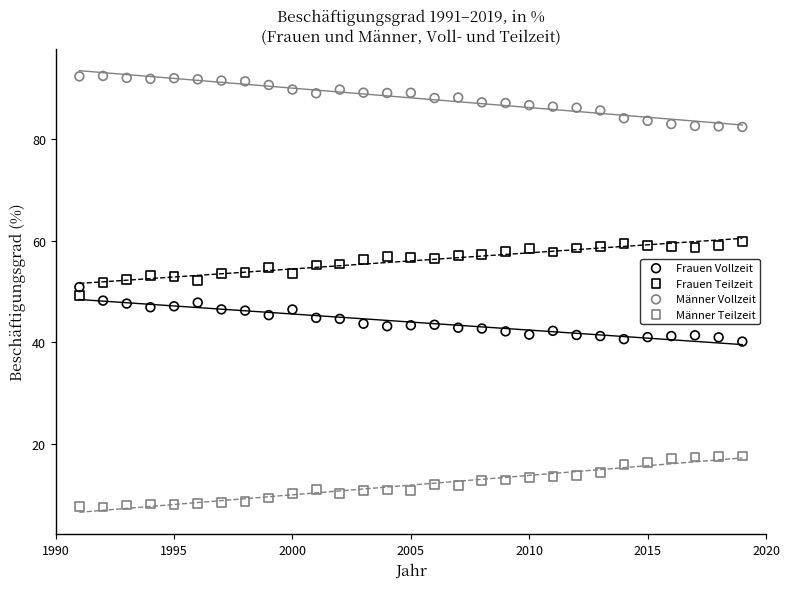

Across all data points, what is the range of Y values (max minus min)?

84.7